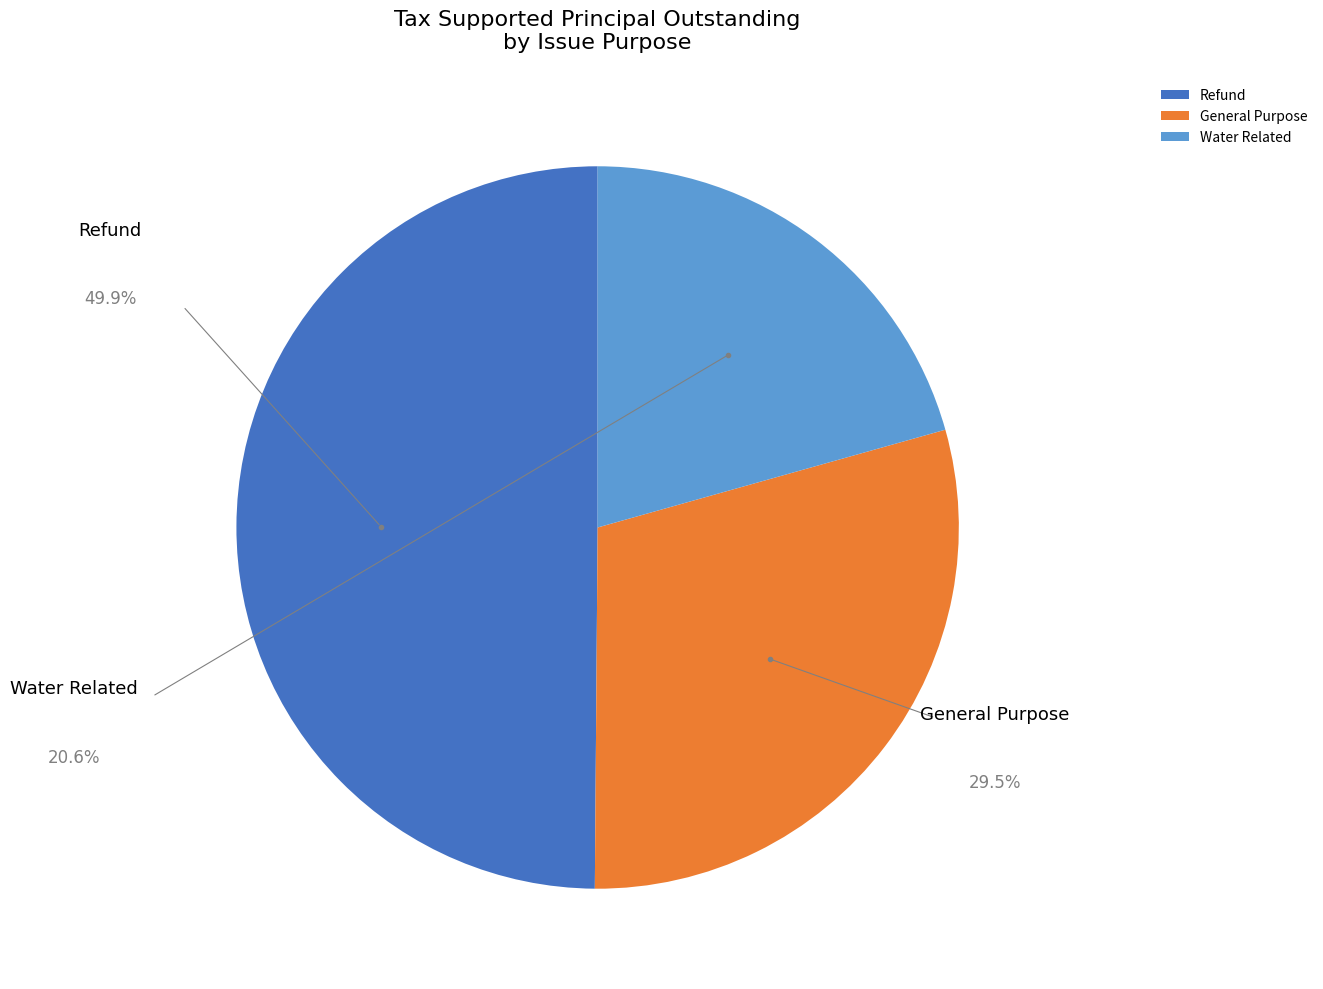

Which slice is the largest?

Refund